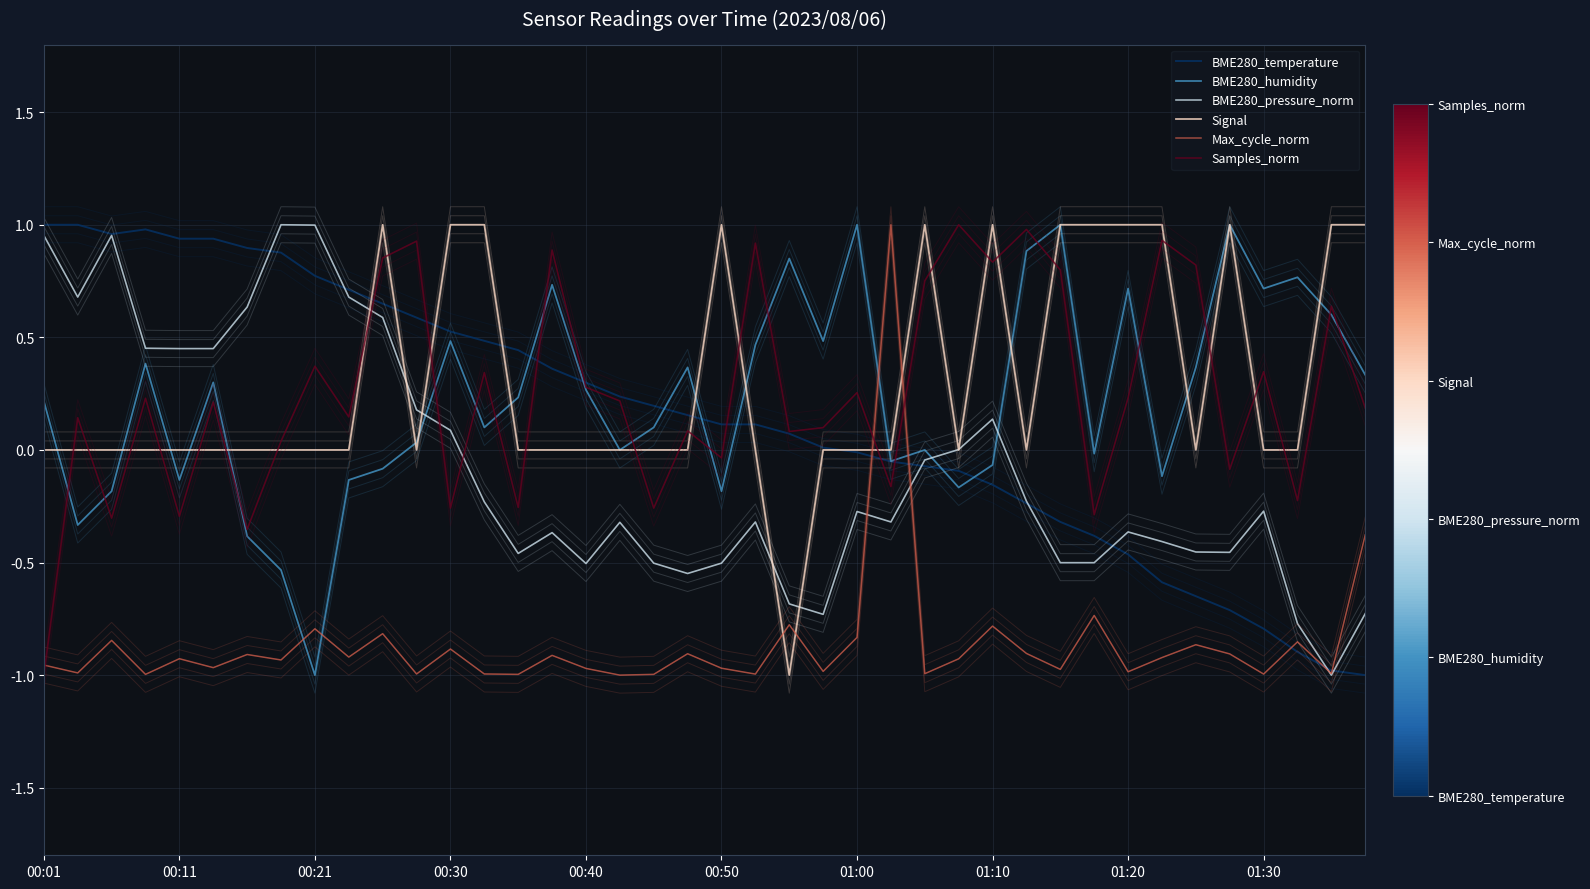

After their last crossing, which series has the higher values: Max_cycle_norm or Samples_norm?

Samples_norm